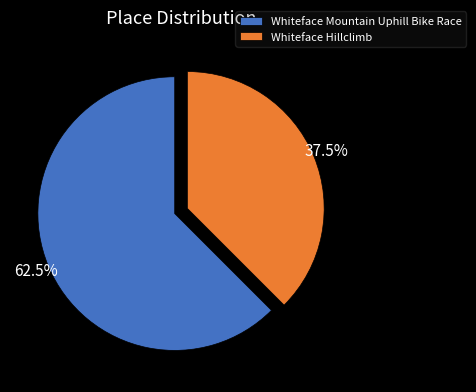

What is the smallest slice in the pie chart?

Whiteface Hillclimb